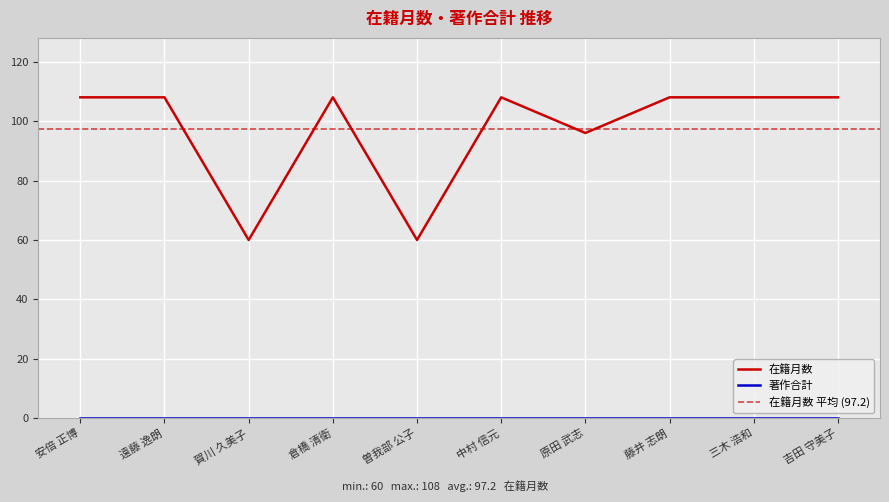

What is the minimum value shown in the chart?

60